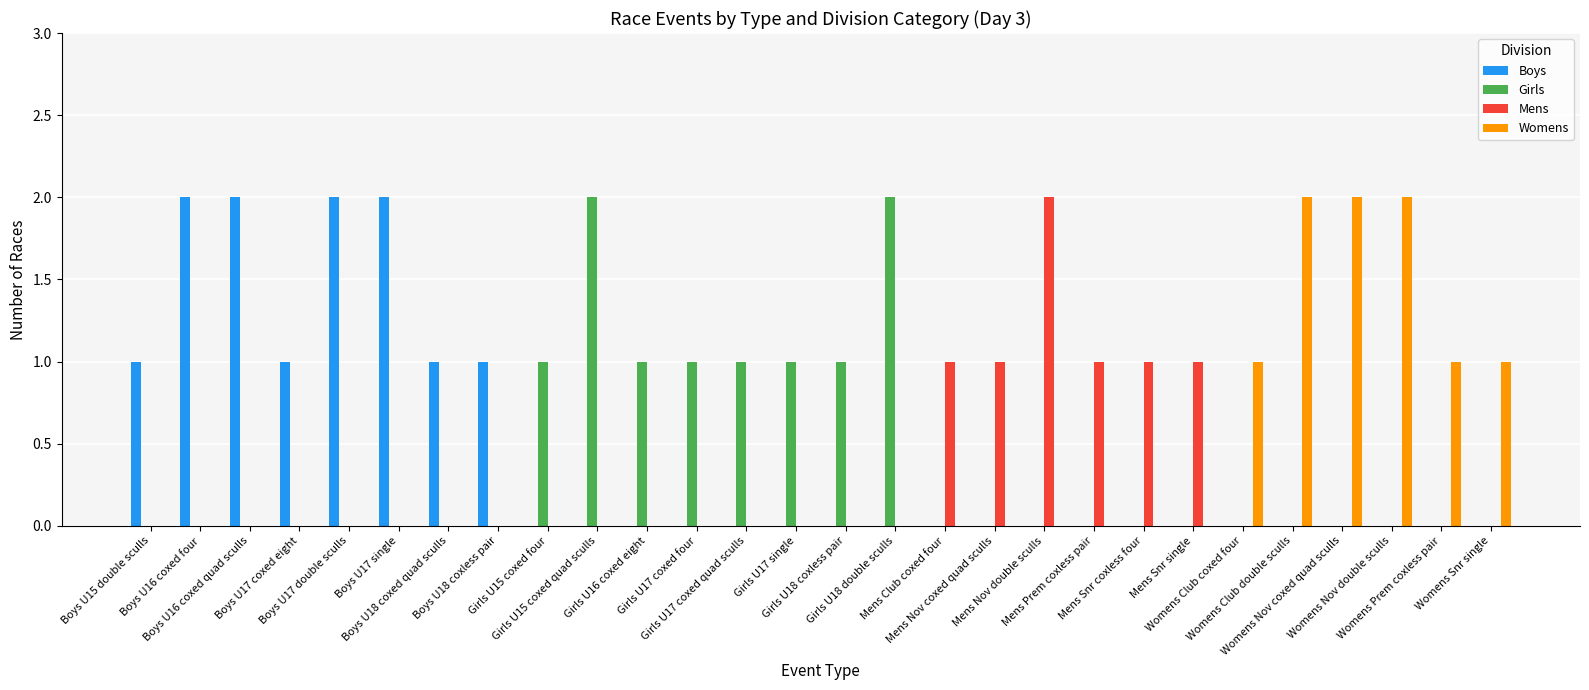

Reading right to left, transcribe all the data shown in this chart.

Boys: Womens Snr single=0	Womens Prem coxless pair=0	Womens Nov double sculls=0	Womens Nov coxed quad sculls=0	Womens Club double sculls=0	Womens Club coxed four=0	Mens Snr single=0	Mens Snr coxless four=0	Mens Prem coxless pair=0	Mens Nov double sculls=0	Mens Nov coxed quad sculls=0	Mens Club coxed four=0	Girls U18 double sculls=0	Girls U18 coxless pair=0	Girls U17 single=0	Girls U17 coxed quad sculls=0	Girls U17 coxed four=0	Girls U16 coxed eight=0	Girls U15 coxed quad sculls=0	Girls U15 coxed four=0	Boys U18 coxless pair=1	Boys U18 coxed quad sculls=1	Boys U17 single=2	Boys U17 double sculls=2	Boys U17 coxed eight=1	Boys U16 coxed quad sculls=2	Boys U16 coxed four=2	Boys U15 double sculls=1
Girls: Womens Snr single=0	Womens Prem coxless pair=0	Womens Nov double sculls=0	Womens Nov coxed quad sculls=0	Womens Club double sculls=0	Womens Club coxed four=0	Mens Snr single=0	Mens Snr coxless four=0	Mens Prem coxless pair=0	Mens Nov double sculls=0	Mens Nov coxed quad sculls=0	Mens Club coxed four=0	Girls U18 double sculls=2	Girls U18 coxless pair=1	Girls U17 single=1	Girls U17 coxed quad sculls=1	Girls U17 coxed four=1	Girls U16 coxed eight=1	Girls U15 coxed quad sculls=2	Girls U15 coxed four=1	Boys U18 coxless pair=0	Boys U18 coxed quad sculls=0	Boys U17 single=0	Boys U17 double sculls=0	Boys U17 coxed eight=0	Boys U16 coxed quad sculls=0	Boys U16 coxed four=0	Boys U15 double sculls=0
Mens: Womens Snr single=0	Womens Prem coxless pair=0	Womens Nov double sculls=0	Womens Nov coxed quad sculls=0	Womens Club double sculls=0	Womens Club coxed four=0	Mens Snr single=1	Mens Snr coxless four=1	Mens Prem coxless pair=1	Mens Nov double sculls=2	Mens Nov coxed quad sculls=1	Mens Club coxed four=1	Girls U18 double sculls=0	Girls U18 coxless pair=0	Girls U17 single=0	Girls U17 coxed quad sculls=0	Girls U17 coxed four=0	Girls U16 coxed eight=0	Girls U15 coxed quad sculls=0	Girls U15 coxed four=0	Boys U18 coxless pair=0	Boys U18 coxed quad sculls=0	Boys U17 single=0	Boys U17 double sculls=0	Boys U17 coxed eight=0	Boys U16 coxed quad sculls=0	Boys U16 coxed four=0	Boys U15 double sculls=0
Womens: Womens Snr single=1	Womens Prem coxless pair=1	Womens Nov double sculls=2	Womens Nov coxed quad sculls=2	Womens Club double sculls=2	Womens Club coxed four=1	Mens Snr single=0	Mens Snr coxless four=0	Mens Prem coxless pair=0	Mens Nov double sculls=0	Mens Nov coxed quad sculls=0	Mens Club coxed four=0	Girls U18 double sculls=0	Girls U18 coxless pair=0	Girls U17 single=0	Girls U17 coxed quad sculls=0	Girls U17 coxed four=0	Girls U16 coxed eight=0	Girls U15 coxed quad sculls=0	Girls U15 coxed four=0	Boys U18 coxless pair=0	Boys U18 coxed quad sculls=0	Boys U17 single=0	Boys U17 double sculls=0	Boys U17 coxed eight=0	Boys U16 coxed quad sculls=0	Boys U16 coxed four=0	Boys U15 double sculls=0